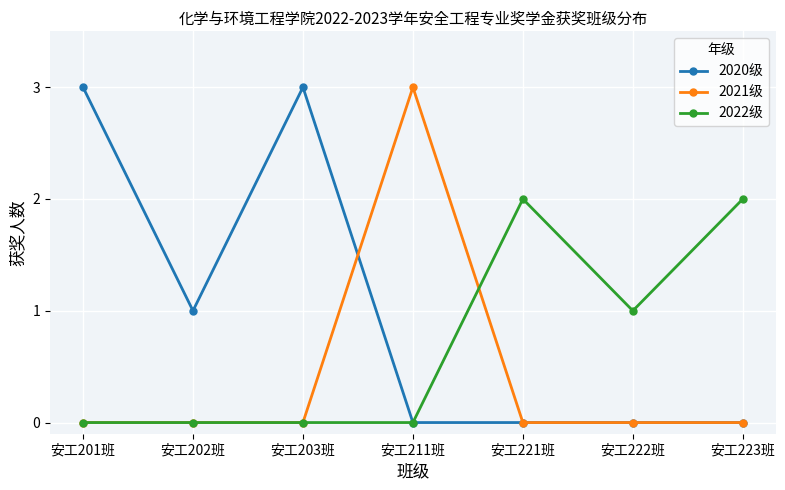

Read the 2022级 value at 安工222班.

1